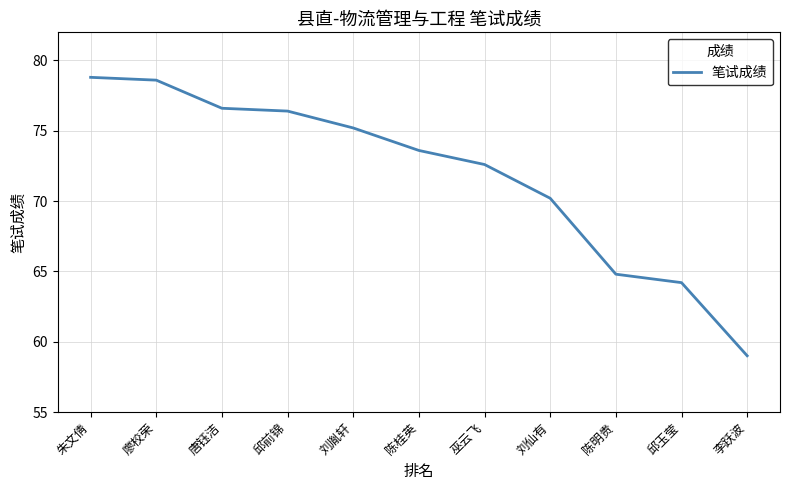

What is the average value?

71.8